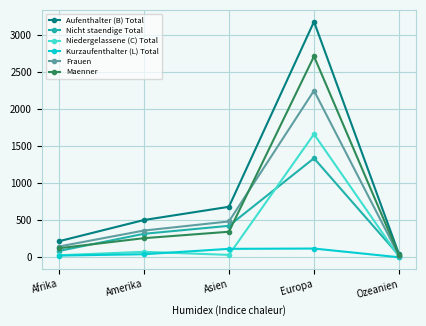

Is it true that Kurzaufenthalter (L) Total equals 1 at Ozeanien?

True